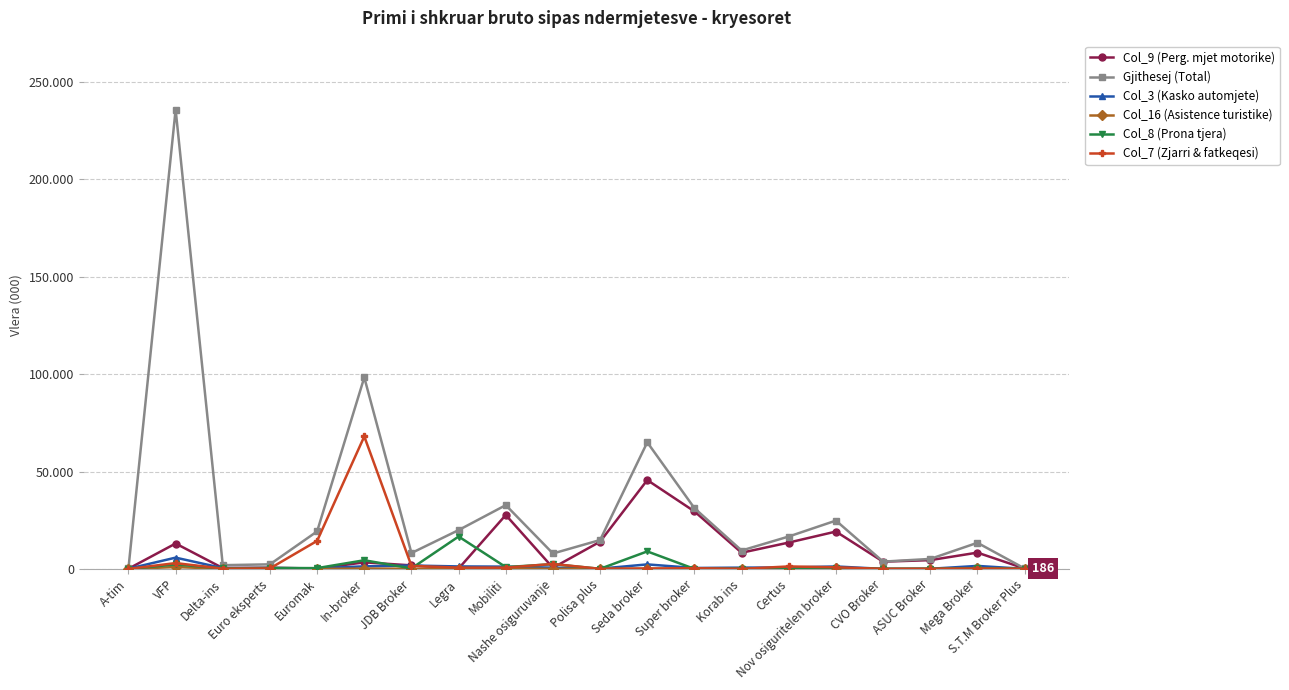

What is the average value of the Gjithesej (Total) series?

30552